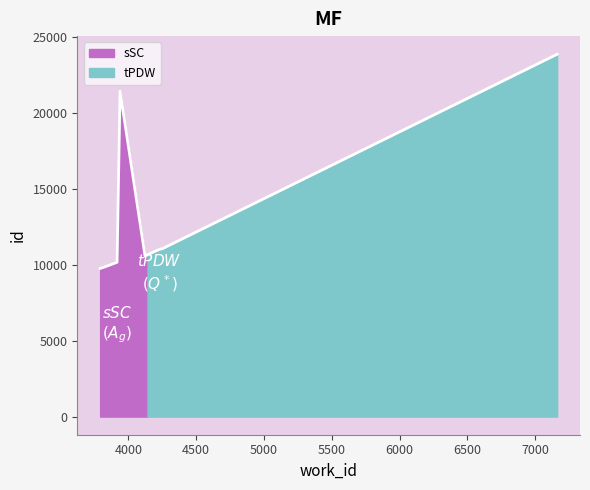

Rank the categories by value from lowest to highest.

3791, 3820, 3916, 4122, 4141, 4190, 4229, 4253, 3938, 7163